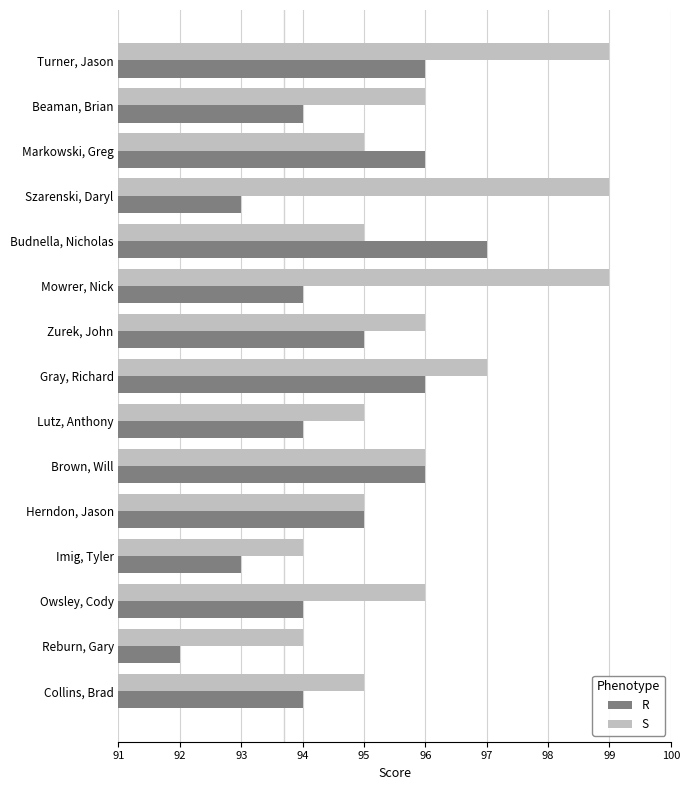

Read the R value at Gray, Richard.

96